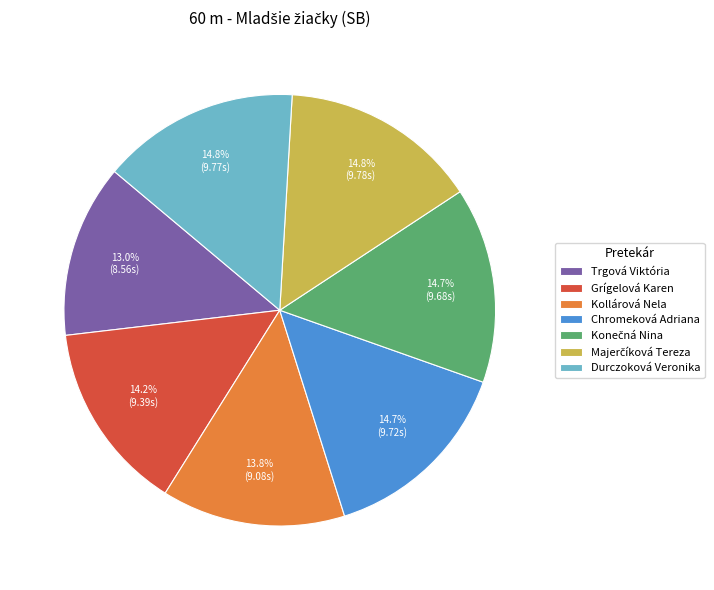

Approximately how many times larger is the value at Grígelová Karen compared to Chromeková Adriana?

1.0